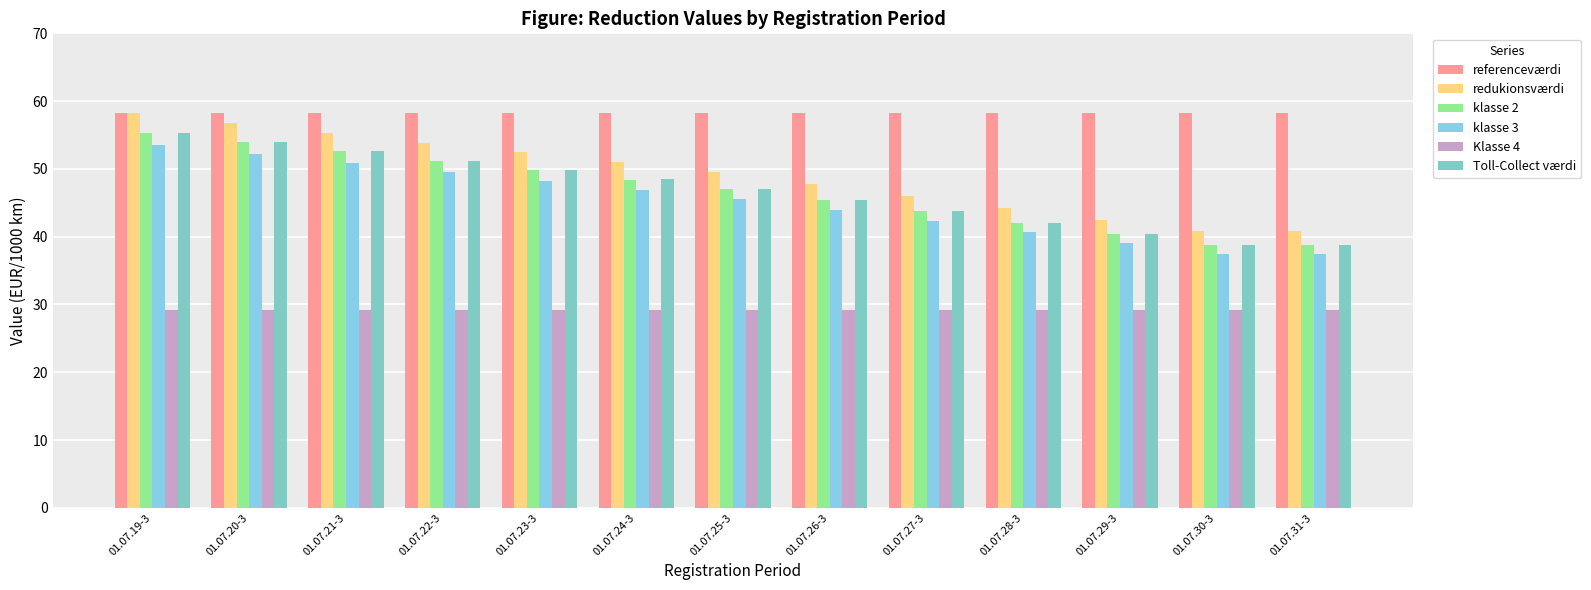

What is the sum of the Toll-Collect værdi values at 01.07.28-3 and 01.07.20-3?

96.0